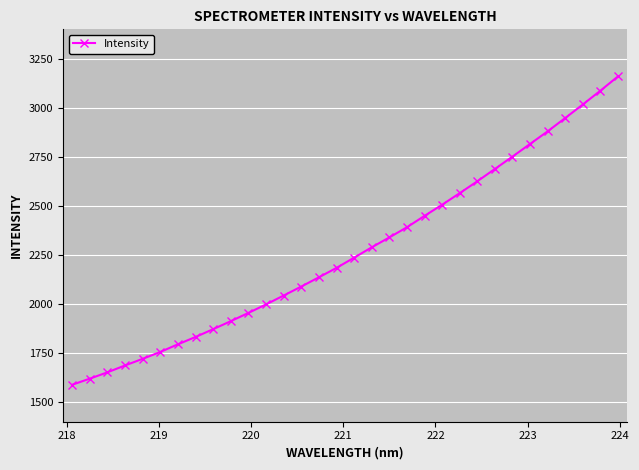

What is the average value?

2268.4